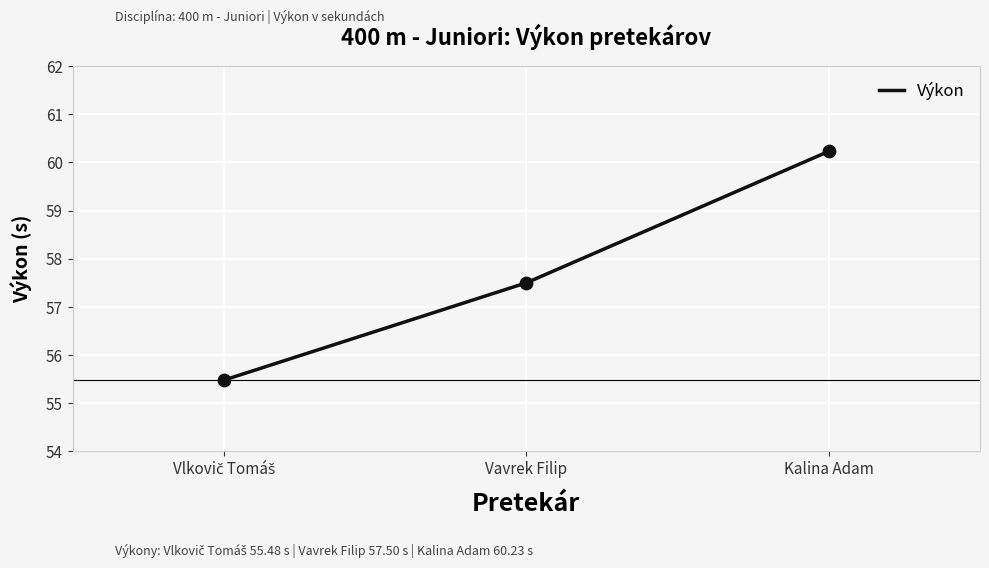

Which has a higher value, Kalina Adam or Vavrek Filip?

Kalina Adam